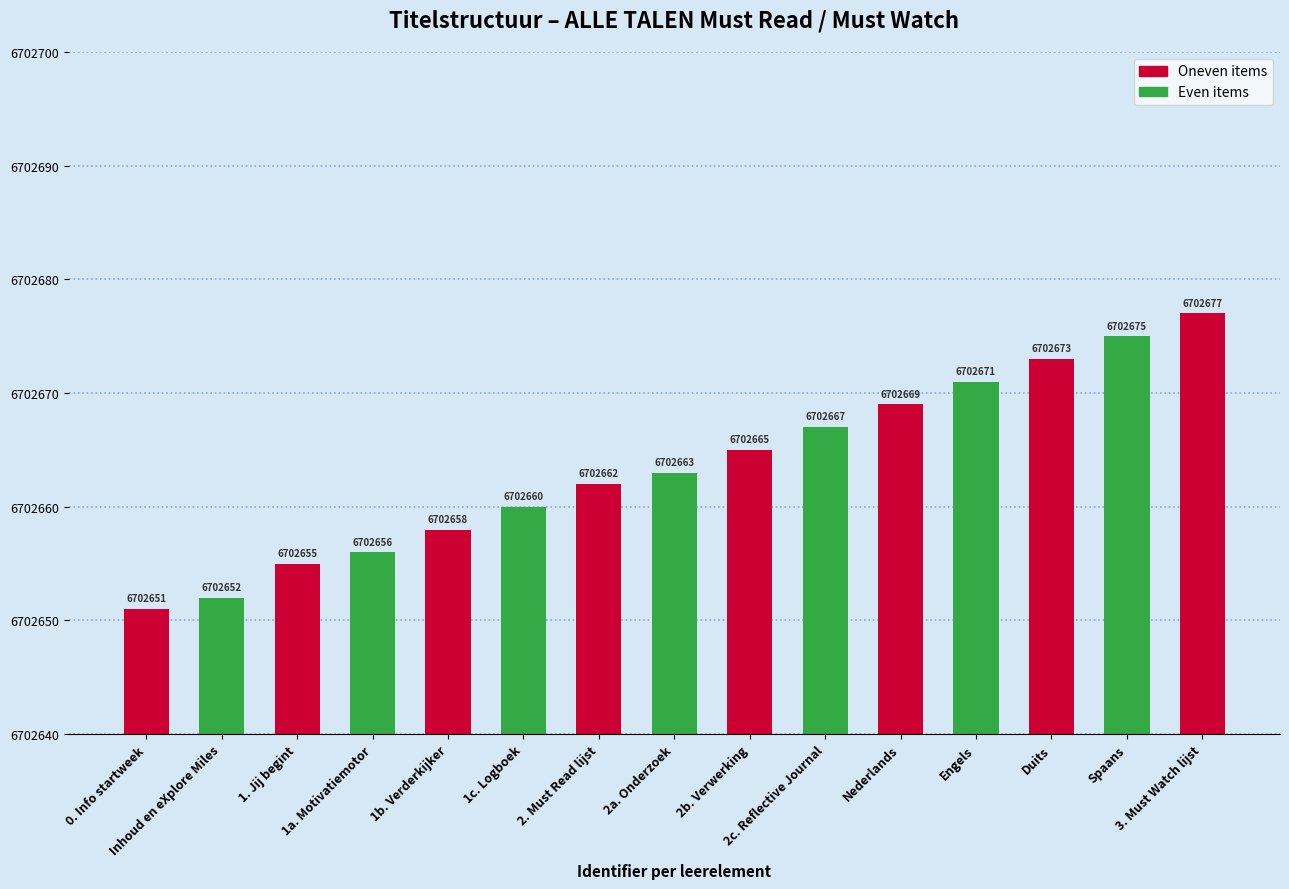

Count the number of categories in the chart.

15